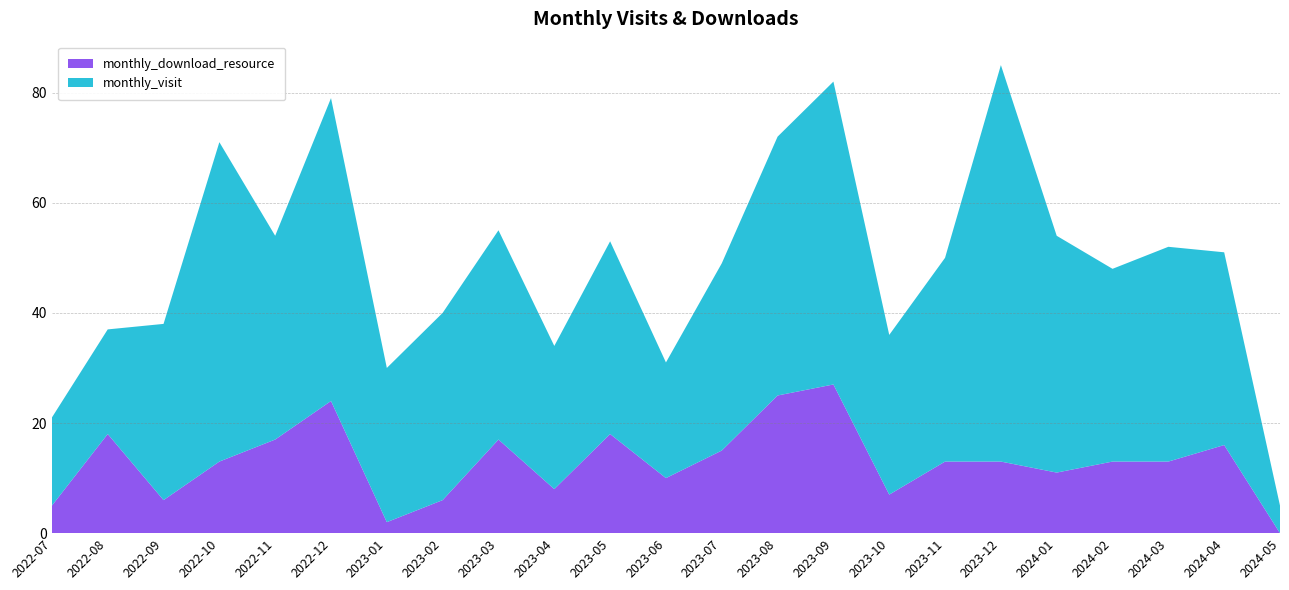

Reading right to left, what are all the values shown in this chart?

monthly_download_resource: 0	16	13	13	11	13	13	7	27	25	15	10	18	8	17	6	2	24	17	13	6	18	5
monthly_visit: 5	35	39	35	43	72	37	29	55	47	34	21	35	26	38	34	28	55	37	58	32	19	16